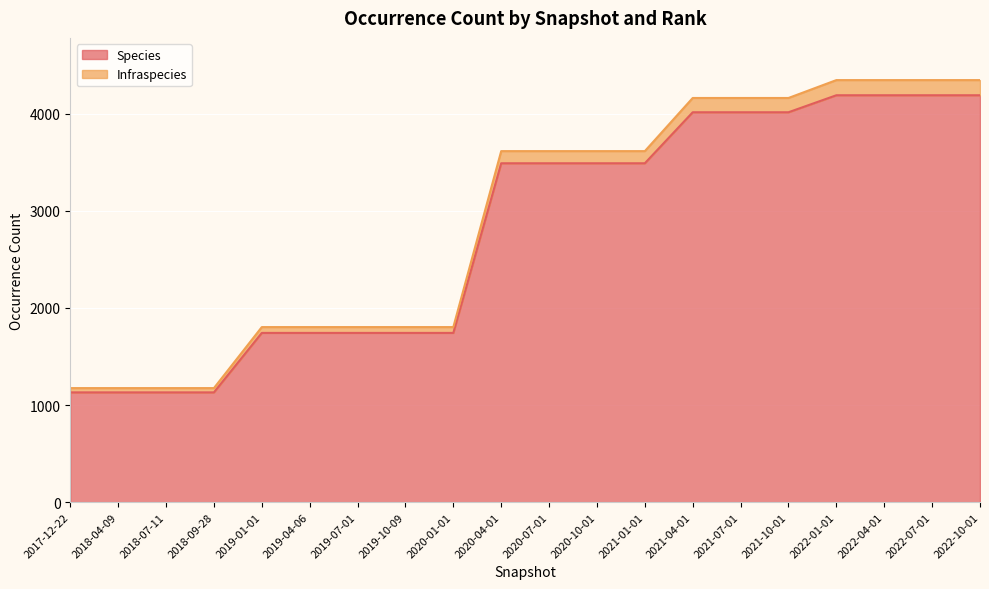

The value of Species at 2020-01-01 is 2952. True or false?

False